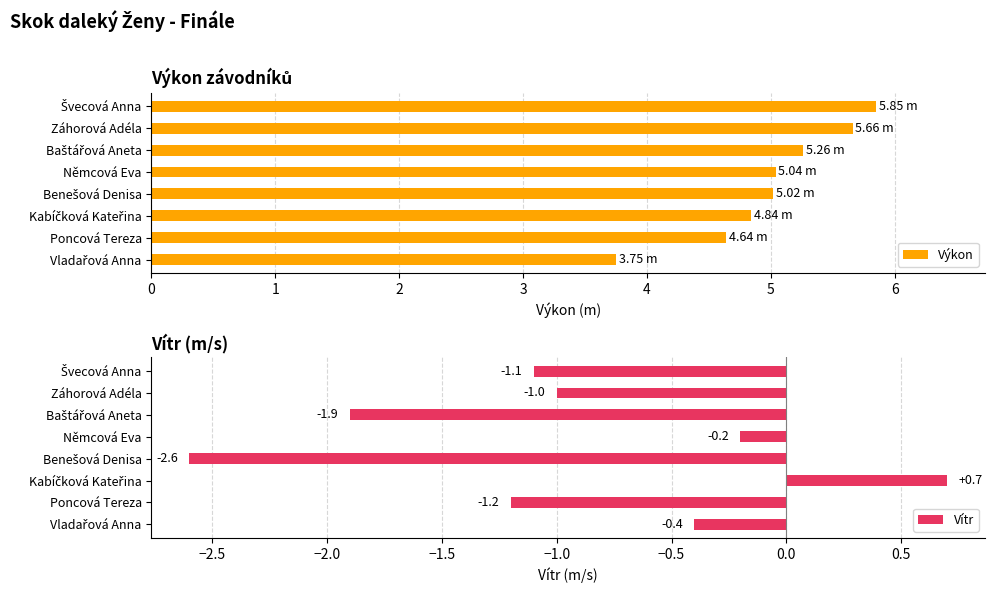

Reading left to right, transcribe all the data shown in this chart.

Výkon: 5.8	5.7	5.3	5.0	5.0	4.8	4.6	3.8
Vítr: -1.1	-1.0	-1.9	-0.2	-2.6	0.7	-1.2	-0.4